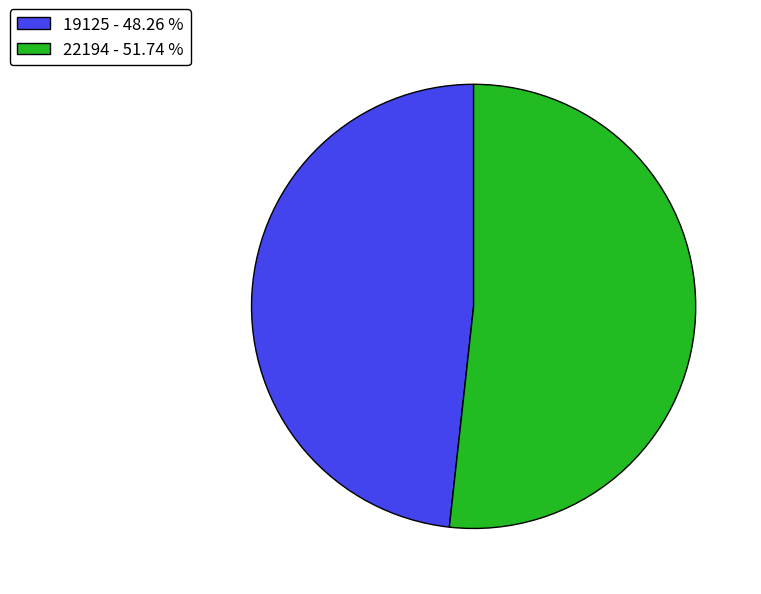

Is 19125 the majority of the pie?

No